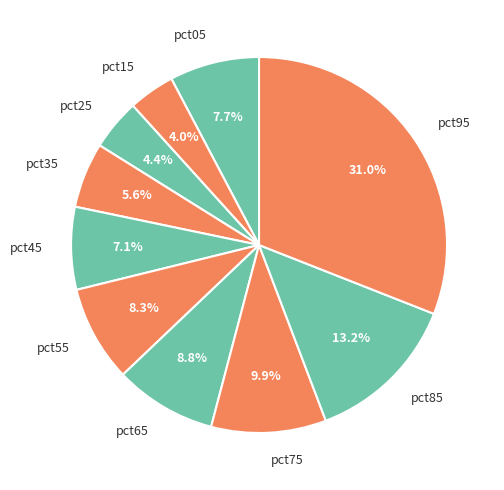

How many slices are in this pie chart?

10